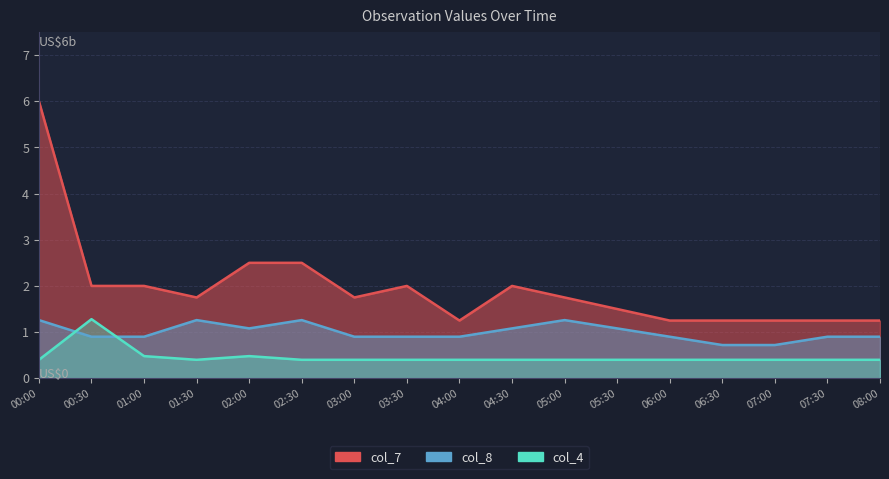

At which label does col_4 reach its peak?

00:30